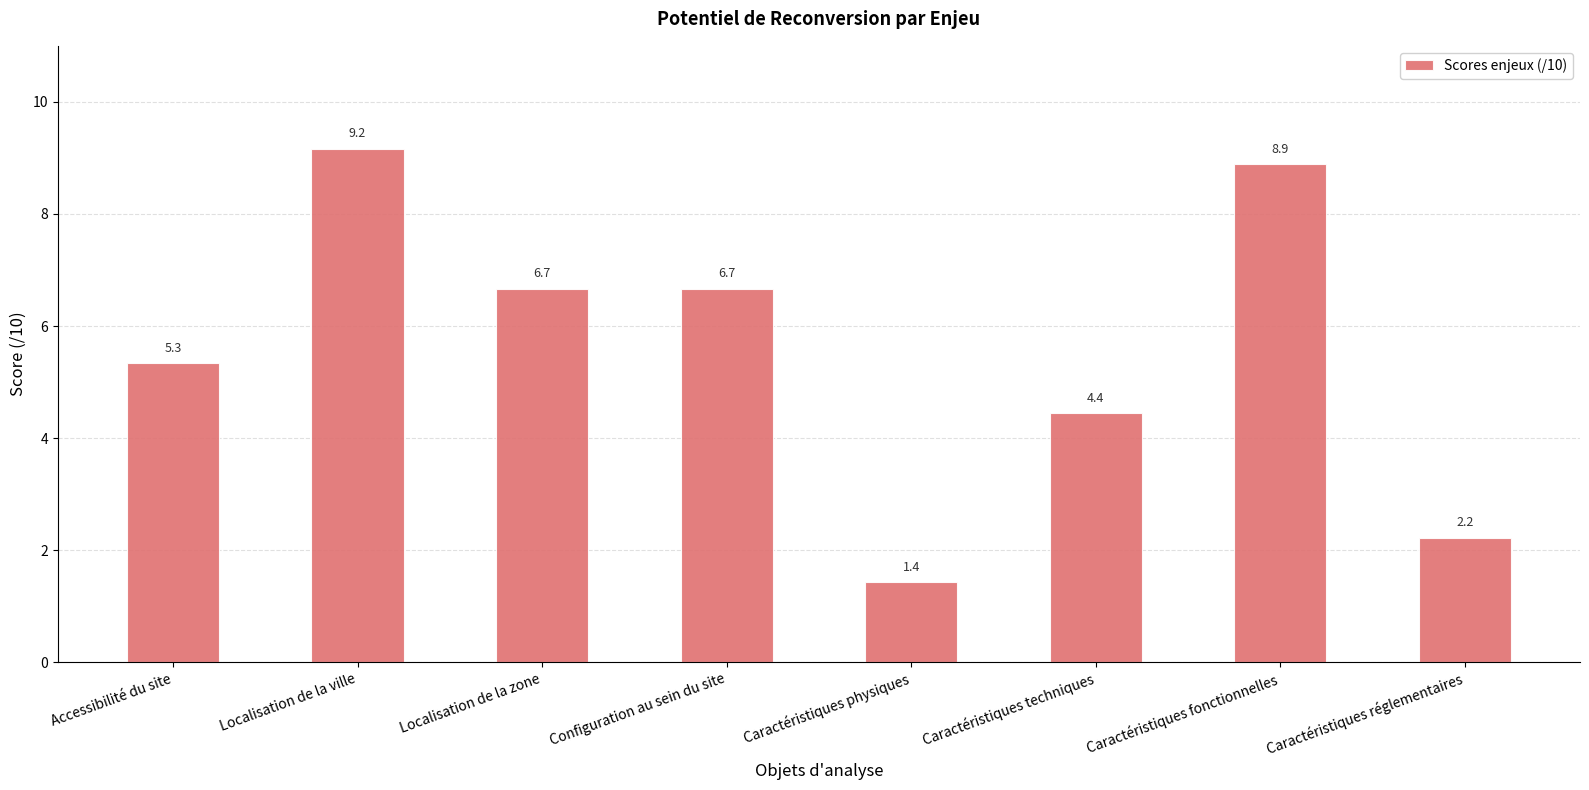

Between Caractéristiques physiques and Configuration au sein du site, which is larger?

Configuration au sein du site